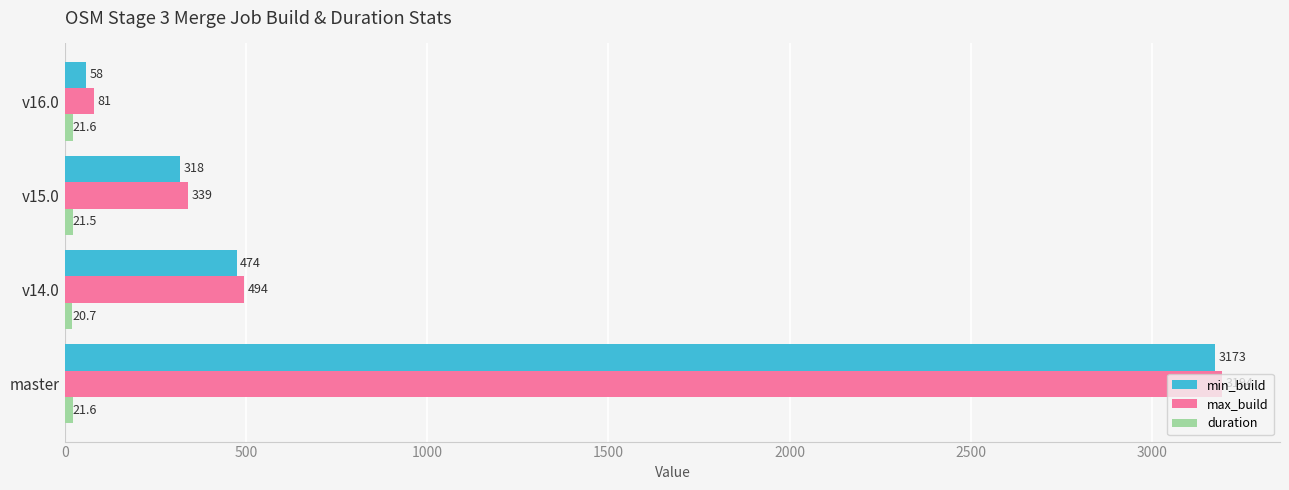

What value does the max_build series have at v16.0?

81.0